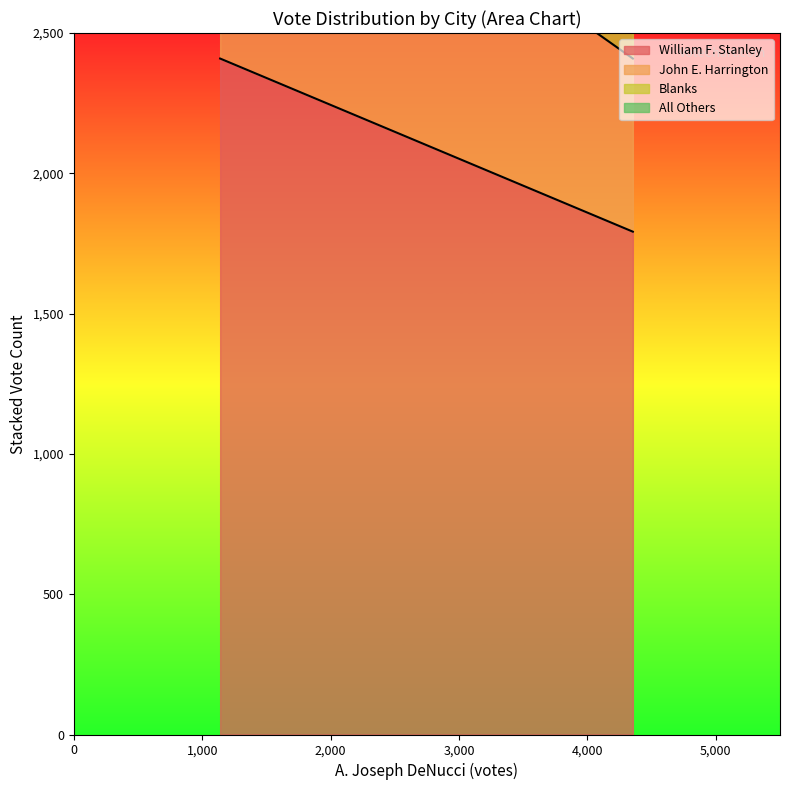

Is it true that Blanks equals 71 at Newton?

False